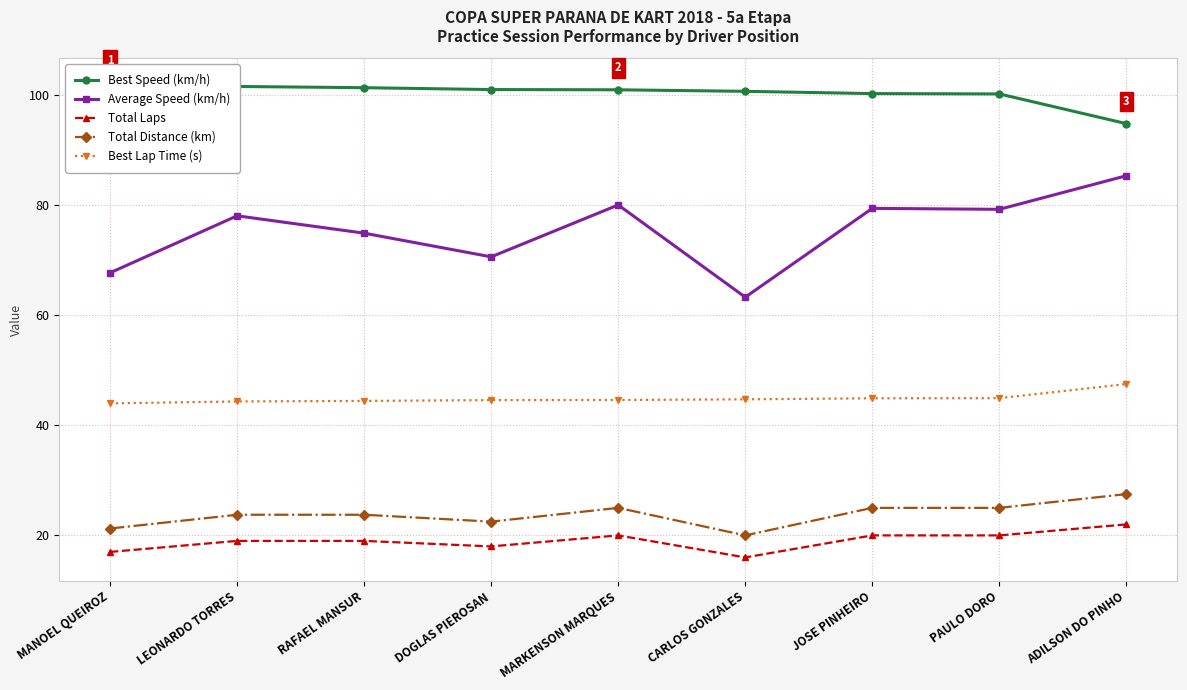

What is the value of the Total Laps point at the 1st from the left?

17.0